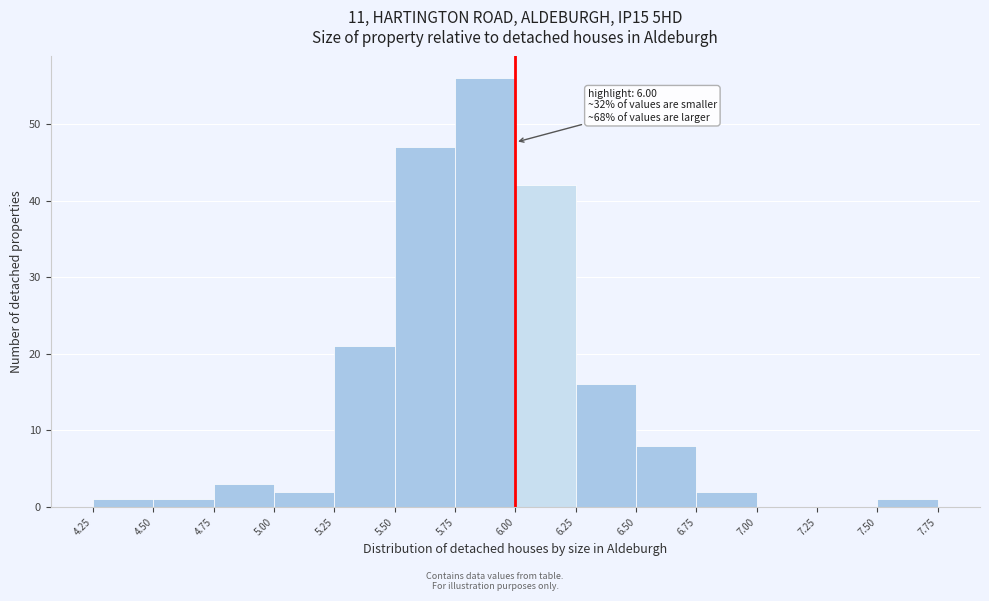

Which range on the x-axis has the tallest bar?

5.75 to 6.00